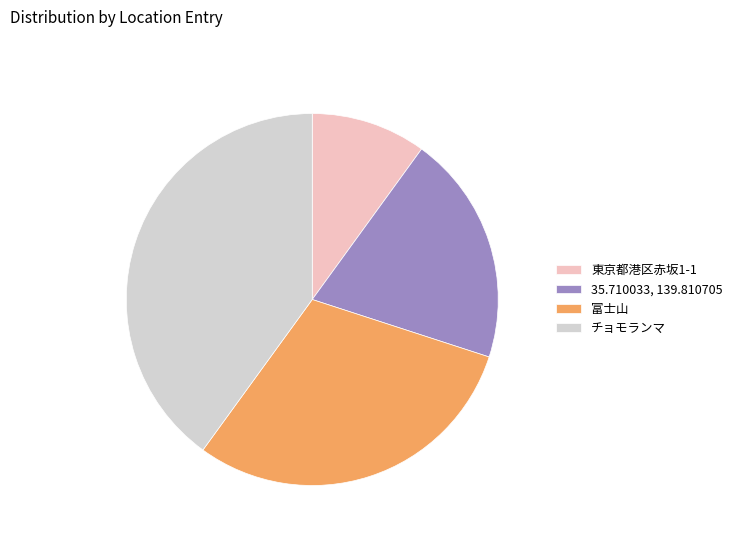

Is it true that 35.710033, 139.810705 is 9% of the pie?

False